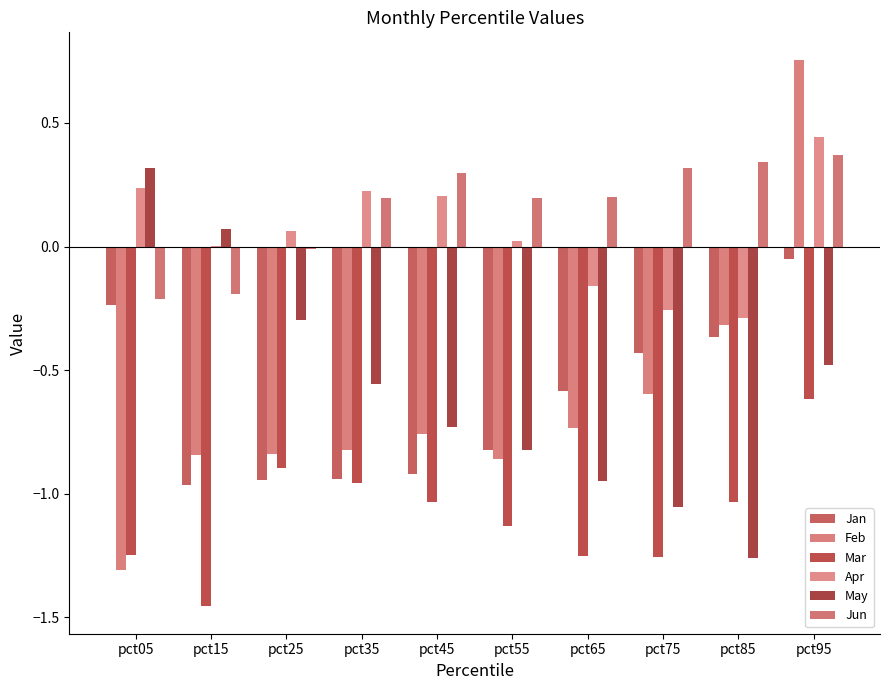

What is the greatest value displayed?

0.8